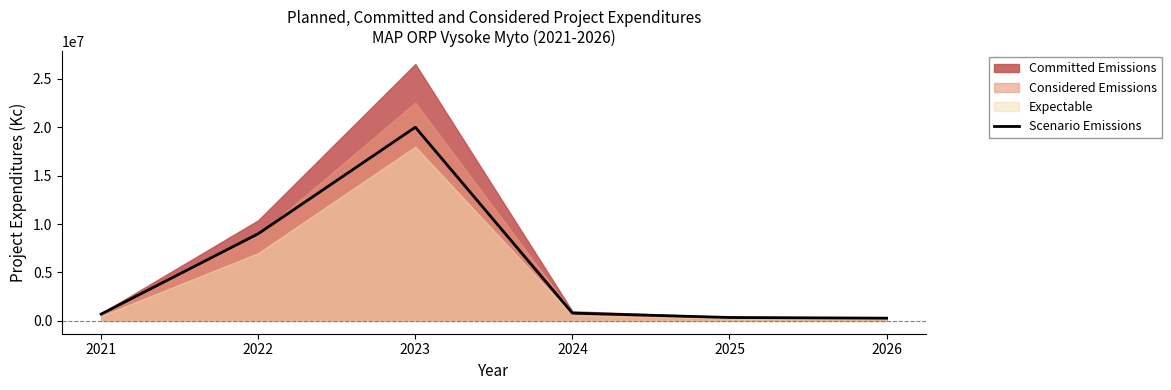

Which label corresponds to the largest value in the chart?

2023